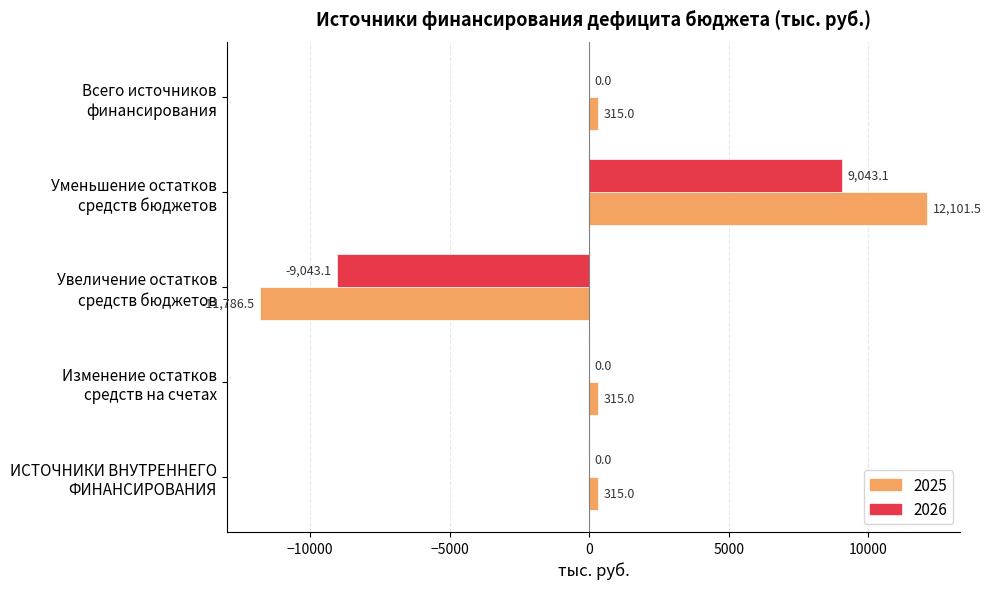

What is the greatest value displayed?

12101.5